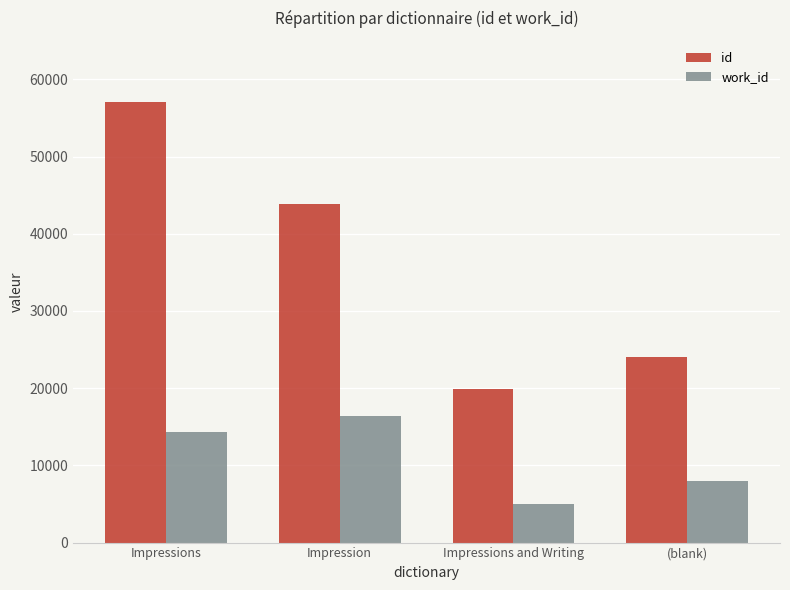

Is it true that id equals 29430 at Impressions and Writing?

False